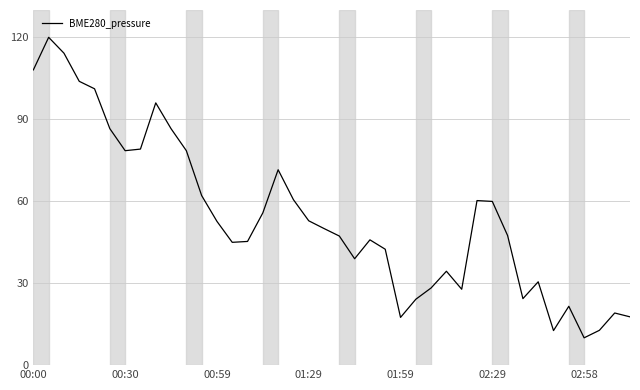

What is the minimum value shown in the chart?

10.0